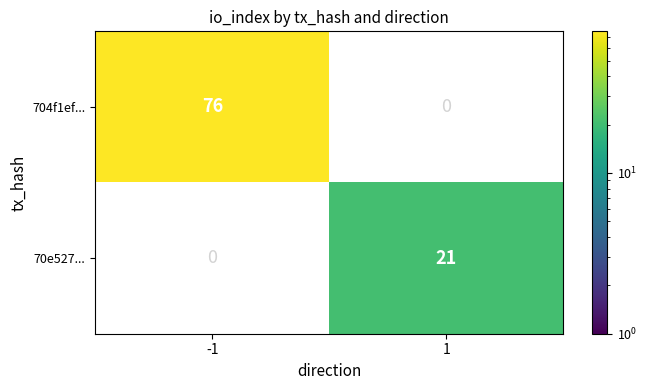

The value of 704f1ef... at -1 is 76. True or false?

True